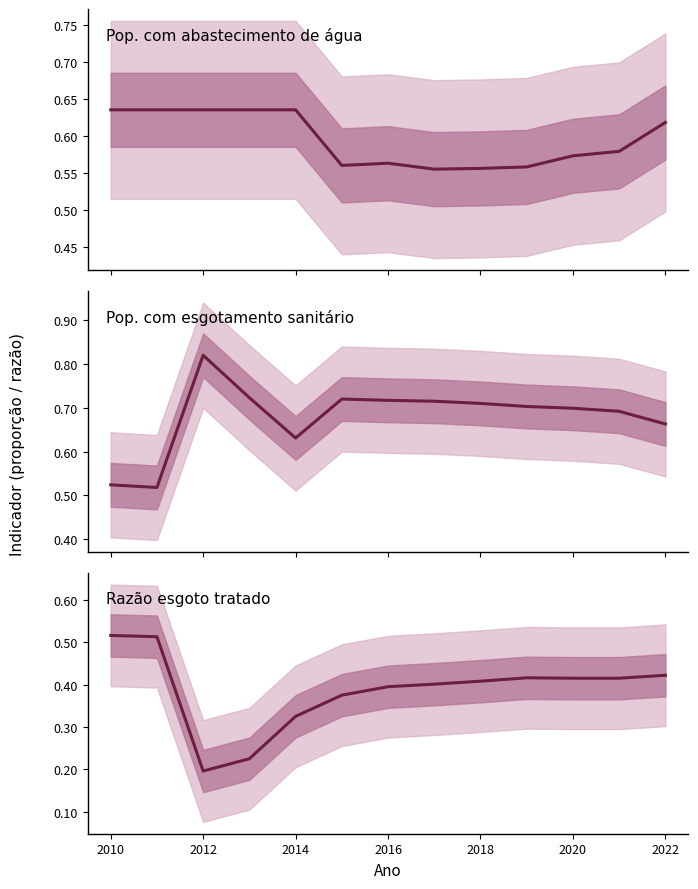

What is the sum of all Pop. com abastecimento de água values?

7.7